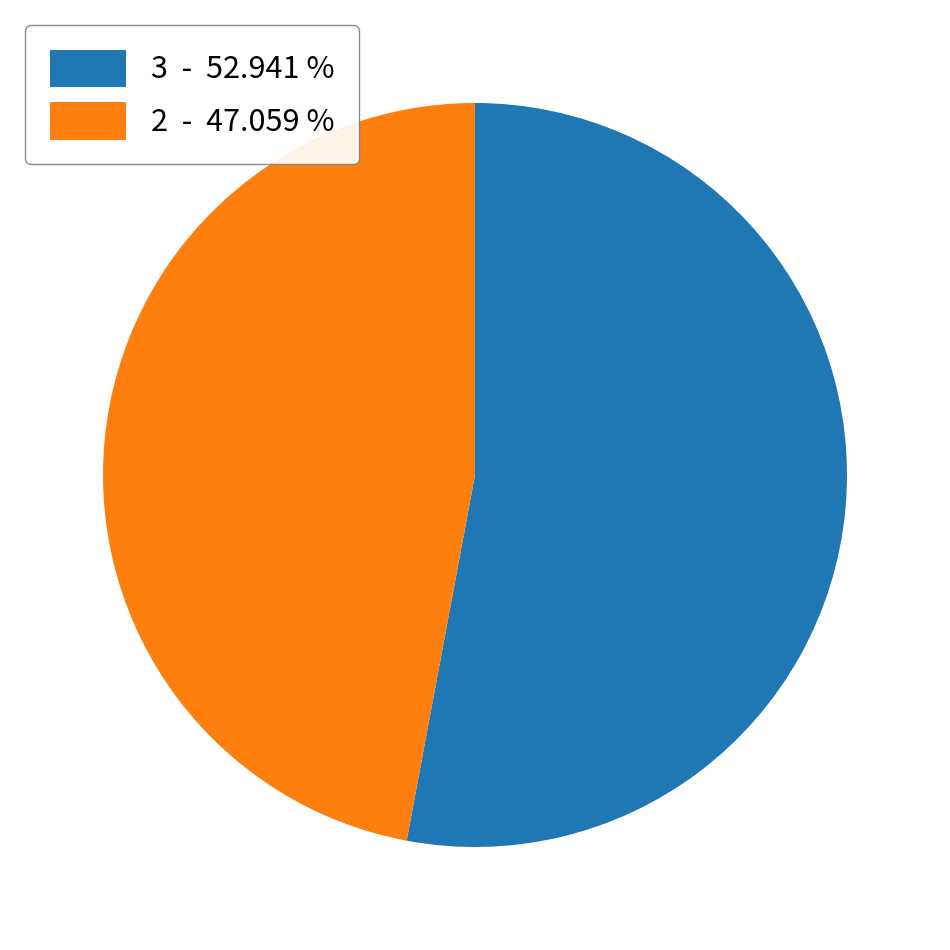

Is there any slice that represents more than half of the pie?

Yes